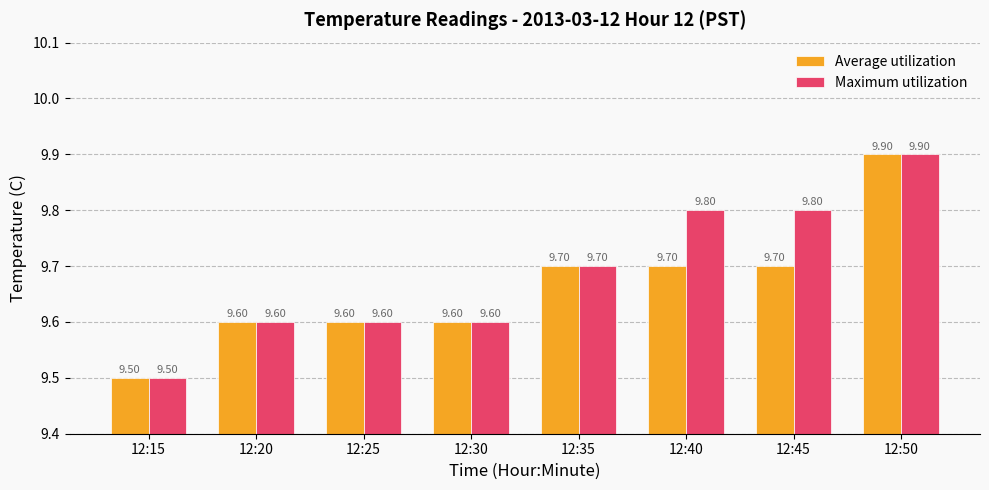

What is the greatest value displayed?

9.9